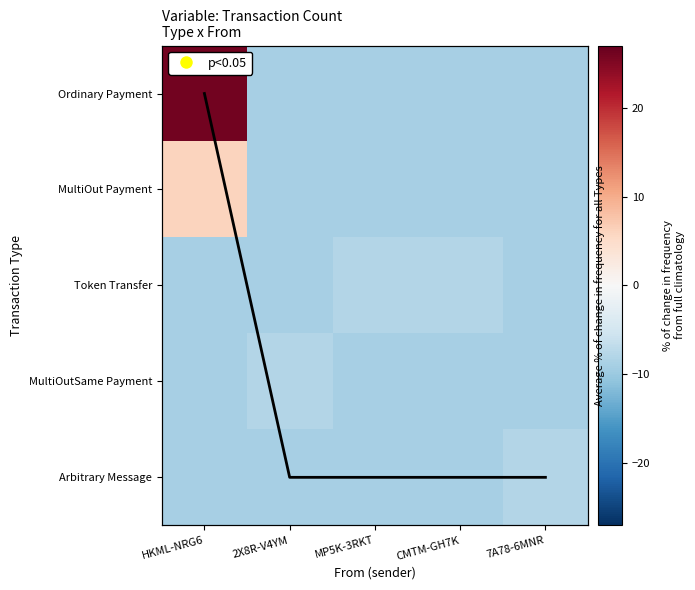

How many values in Ordinary Payment are below zero?

4